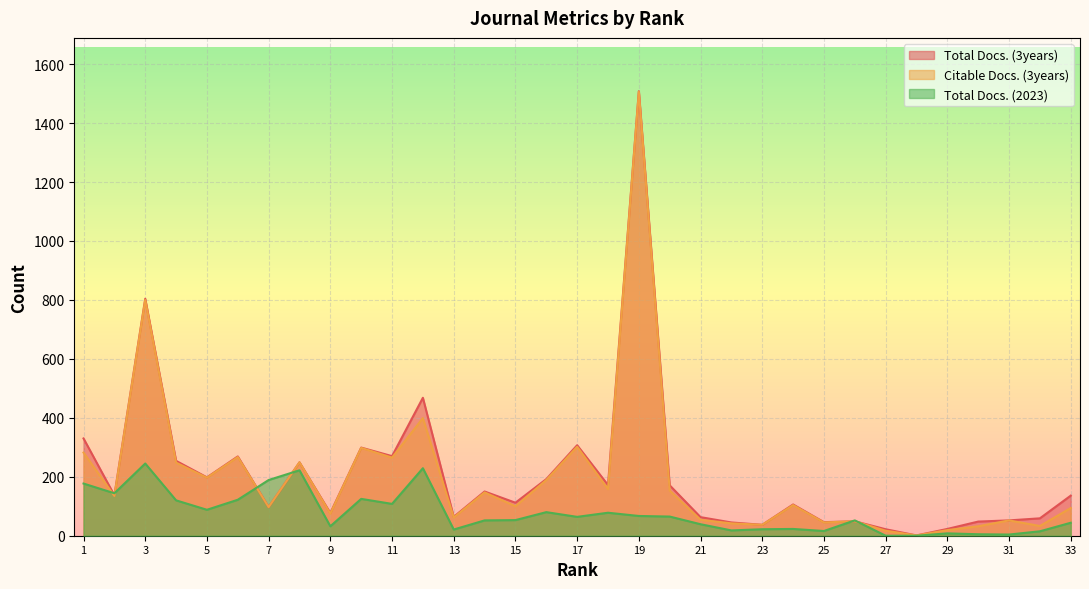

What value does the Total Docs. (2023) series have at 18, to the nearest 50?

100